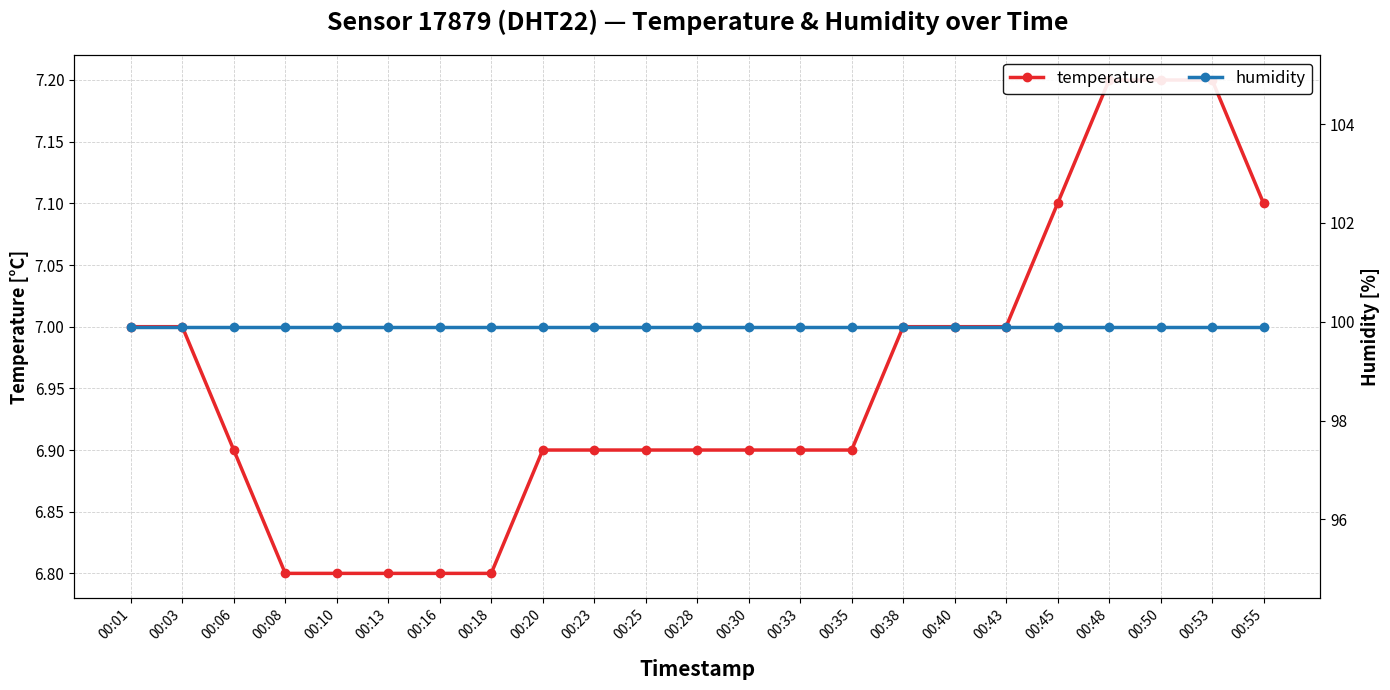

Which series has the largest range (max minus min)?

temperature